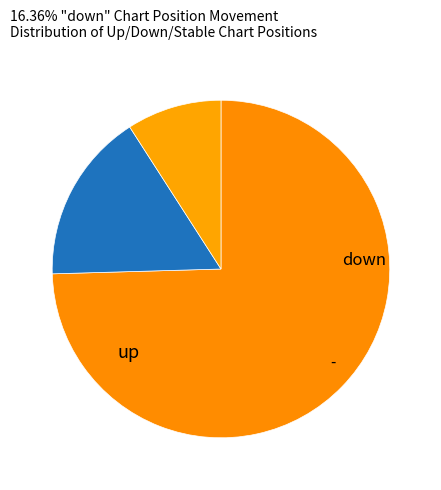

How many segments does this pie chart have?

3